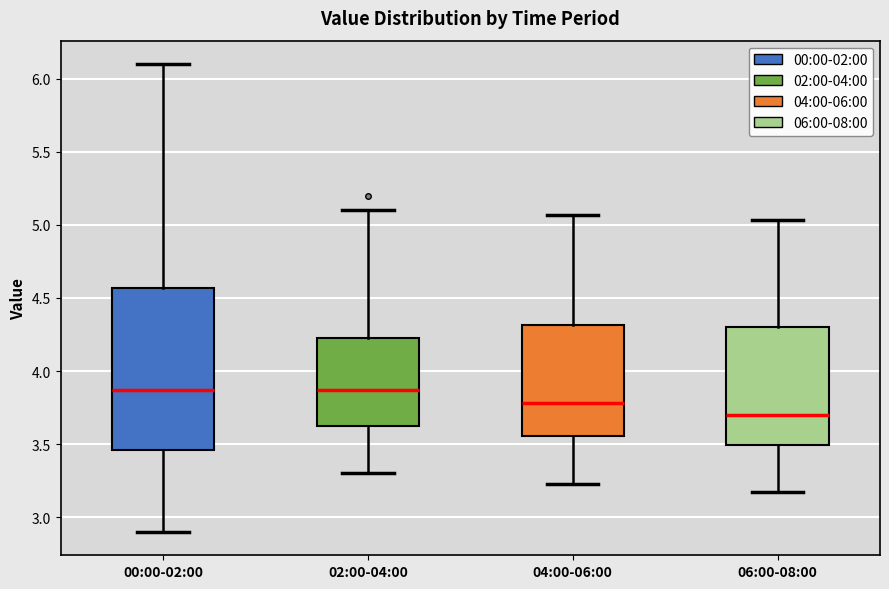

Reading left to right, read every box against the y-axis: the position of its median line, the range the box covers, and the ends of its whiskers. The values are not printed on the chart, so give them approximately, as read against the axis.

00:00-02:00: median 3.85, box 3.45 to 4.55, whiskers 2.90 to 6.10
02:00-04:00: median 3.85, box 3.60 to 4.25, whiskers 3.30 to 5.10
04:00-06:00: median 3.80, box 3.55 to 4.30, whiskers 3.25 to 5.05
06:00-08:00: median 3.70, box 3.50 to 4.30, whiskers 3.15 to 5.05